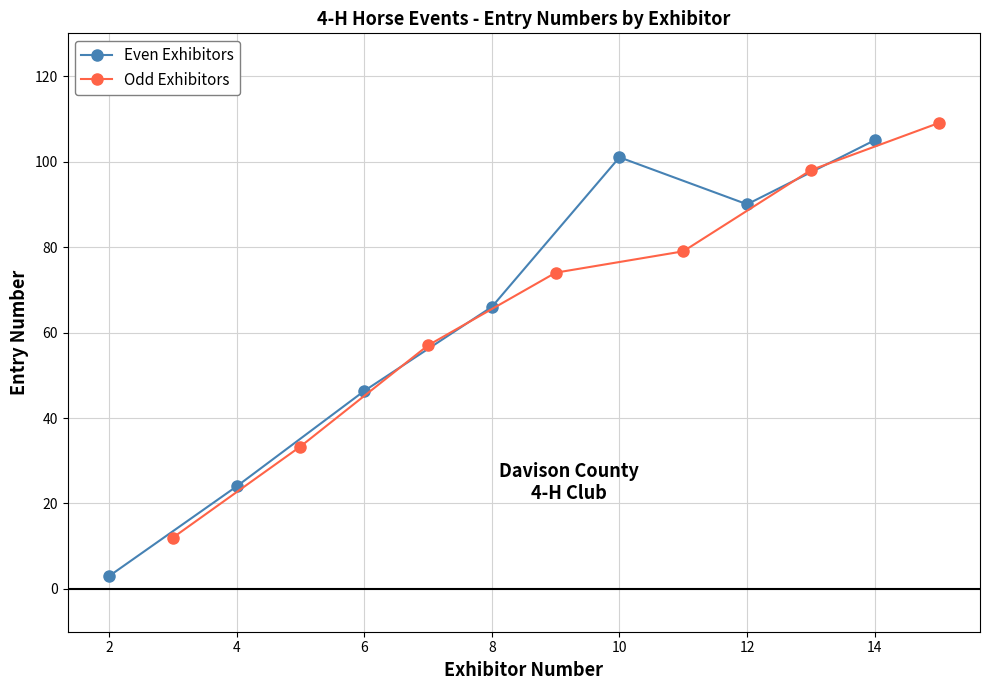

True or false: Even Exhibitors has more than 2 points higher than both neighbors.

False